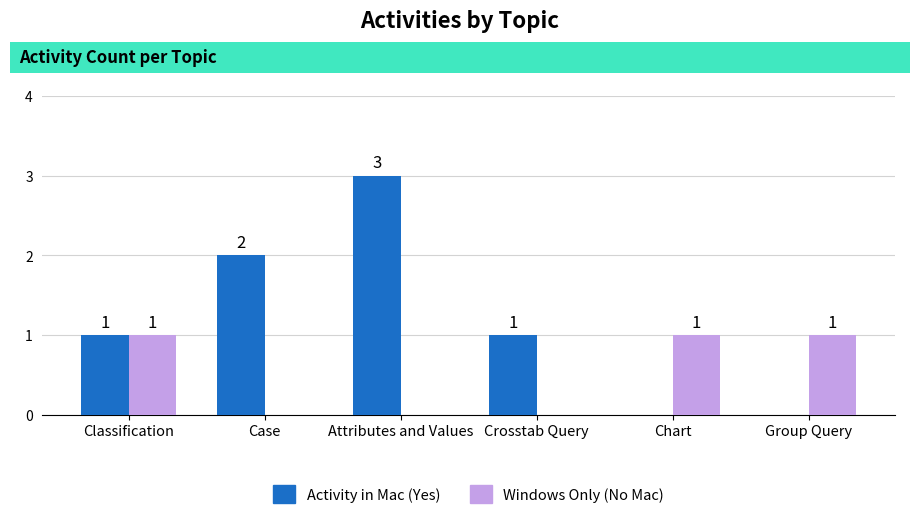

How many data points does each series have?

6